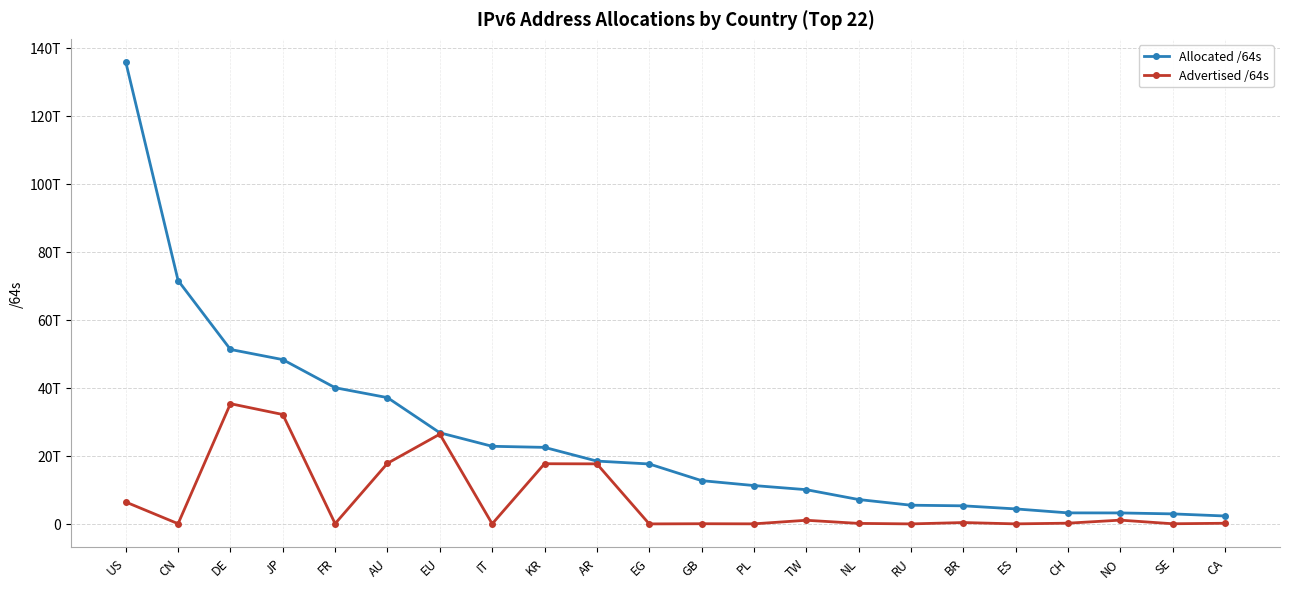

What are all the series names shown in the legend?

Allocated /64s, Advertised /64s